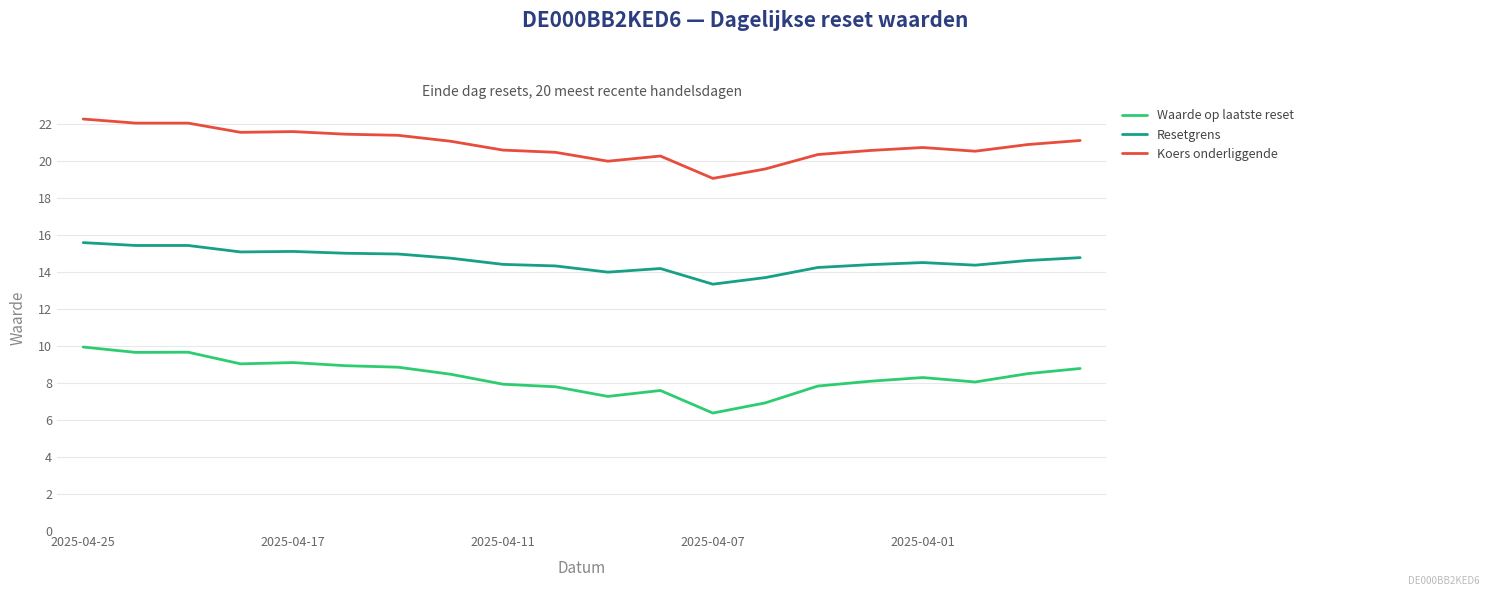

True or false: Waarde op laatste reset and Koers onderliggende intersect in this chart.

False